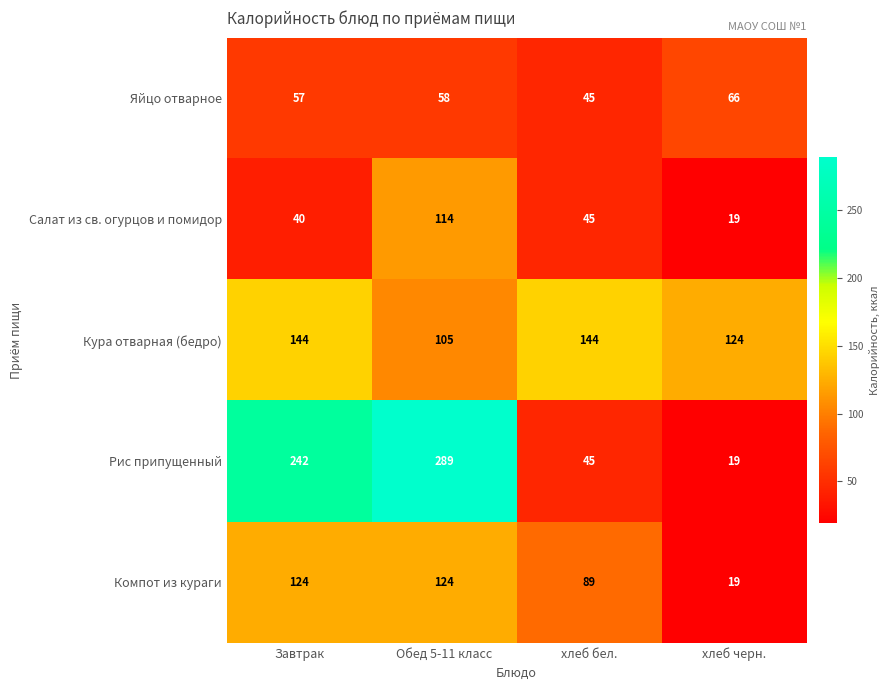

Where is Салат из св. огурцов и помидор nearest to the value 66?

хлеб бел.